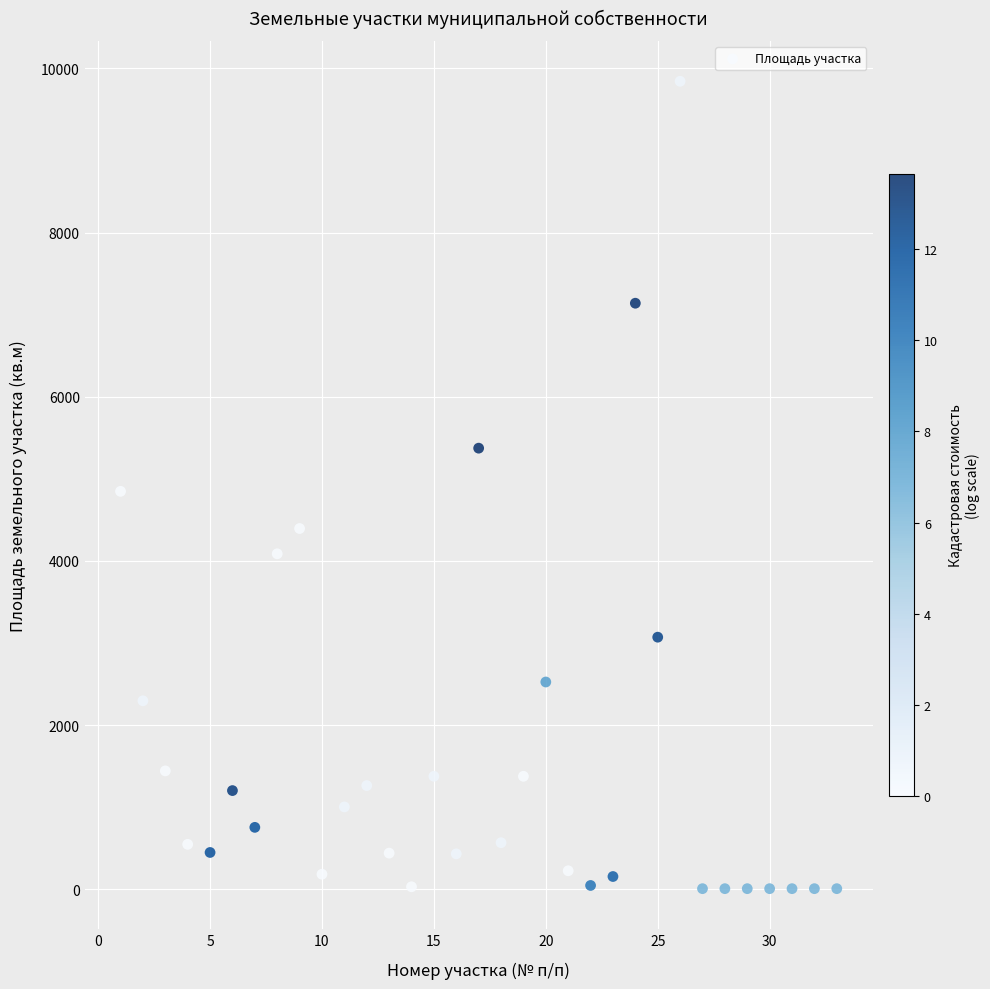

What is the range of Y values (max minus min)?

9837